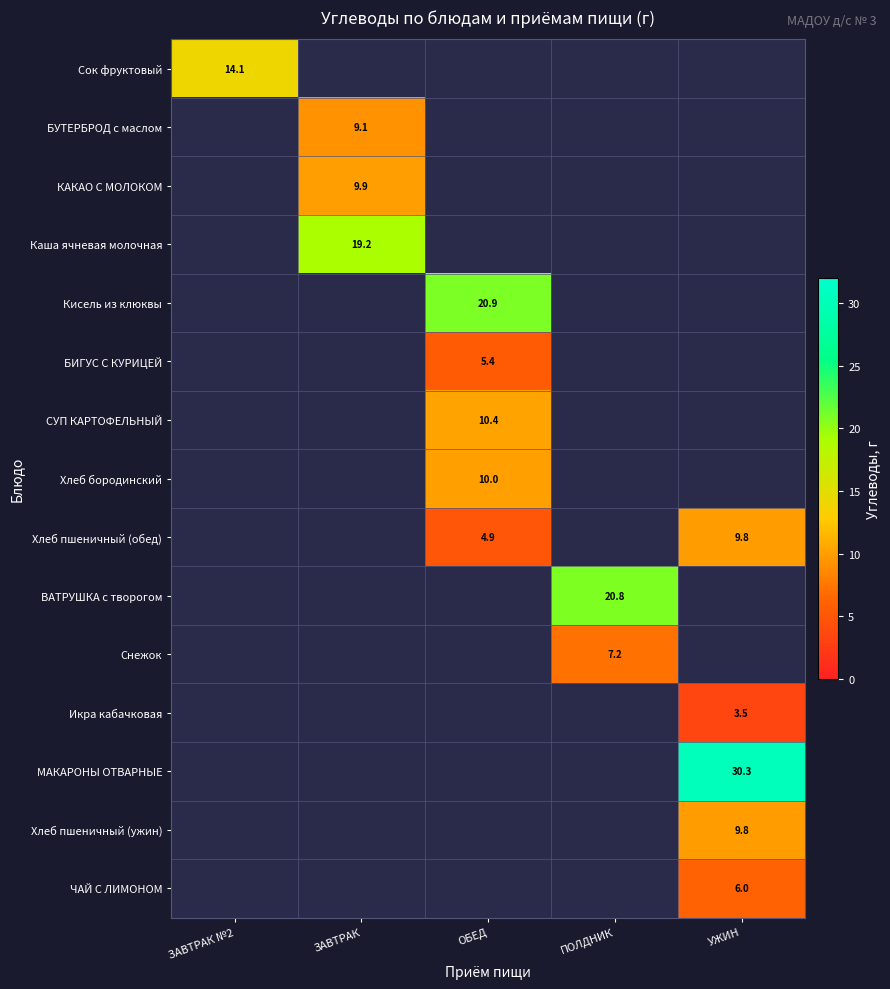

What is the greatest value displayed?

30.3